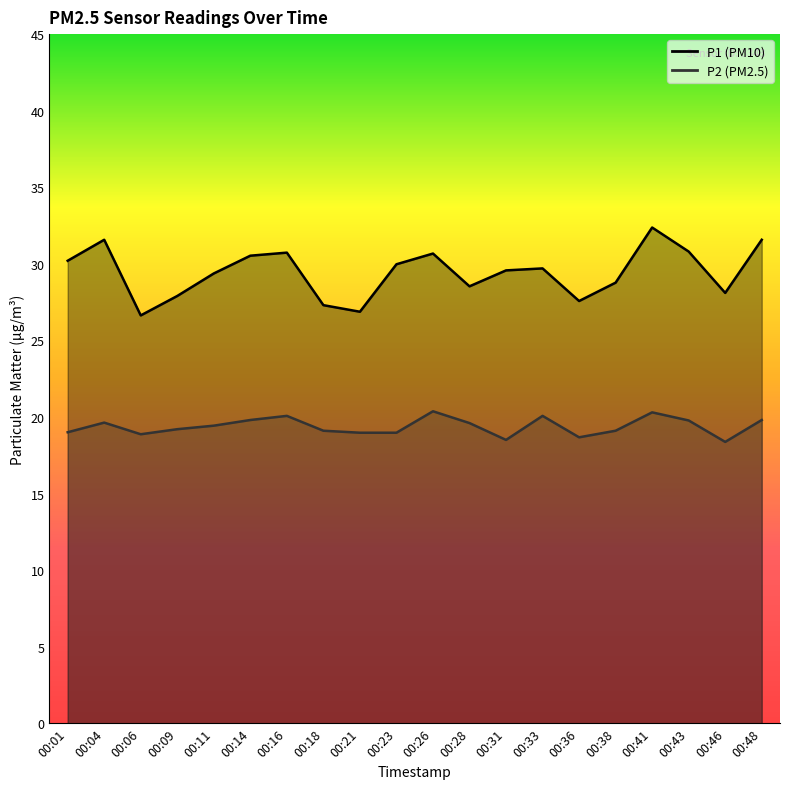

Which has a higher value, 00:06 or 00:16?

00:16